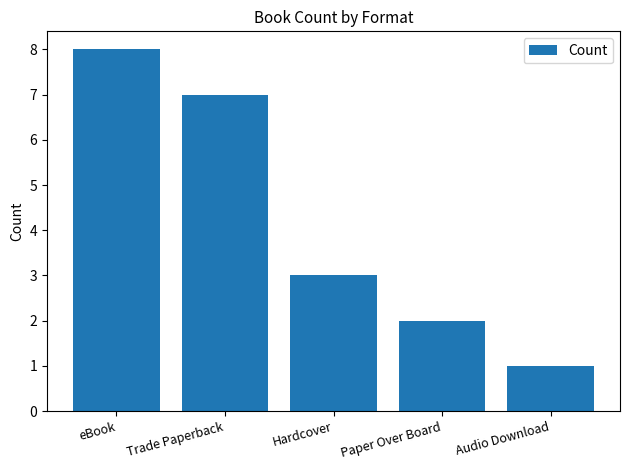

Which label corresponds to the smallest value in the chart?

Audio Download